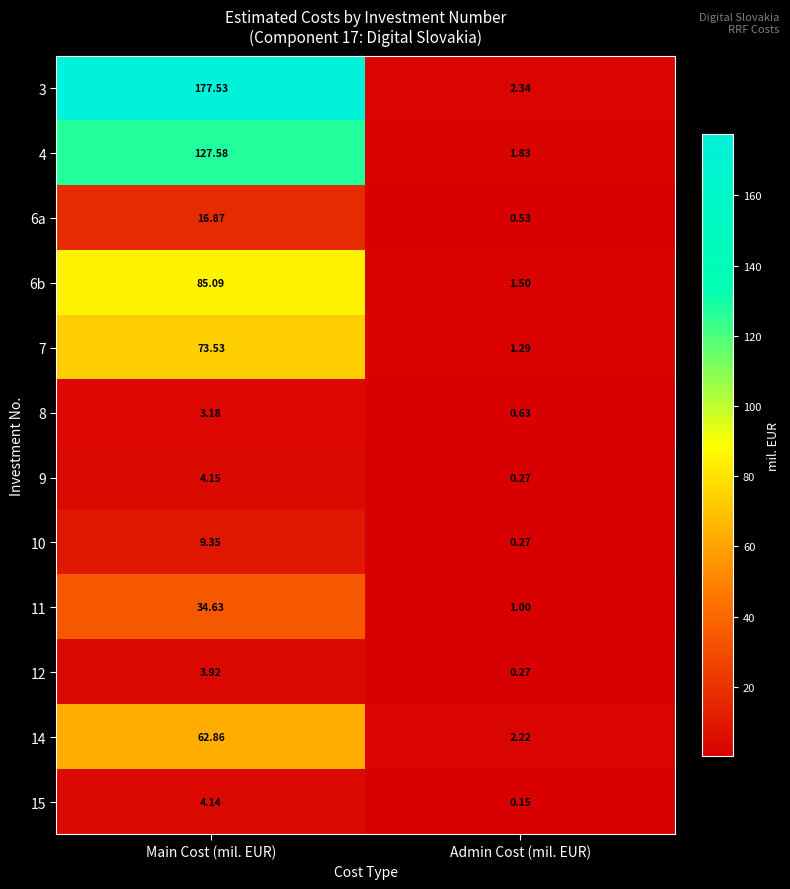

At which label is 14 closest to 32?

Admin Cost (mil. EUR)